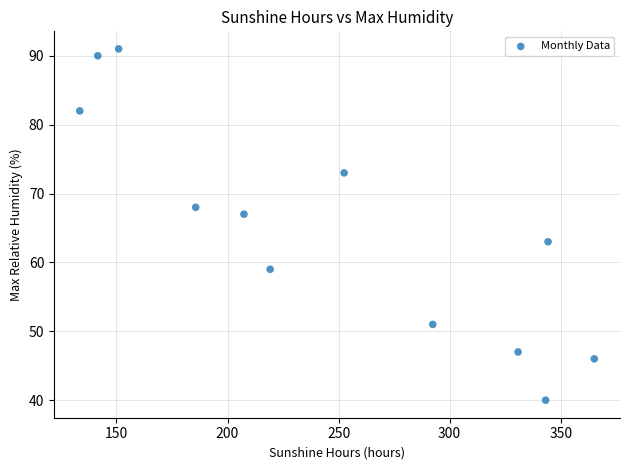

What is the average Y value?

65